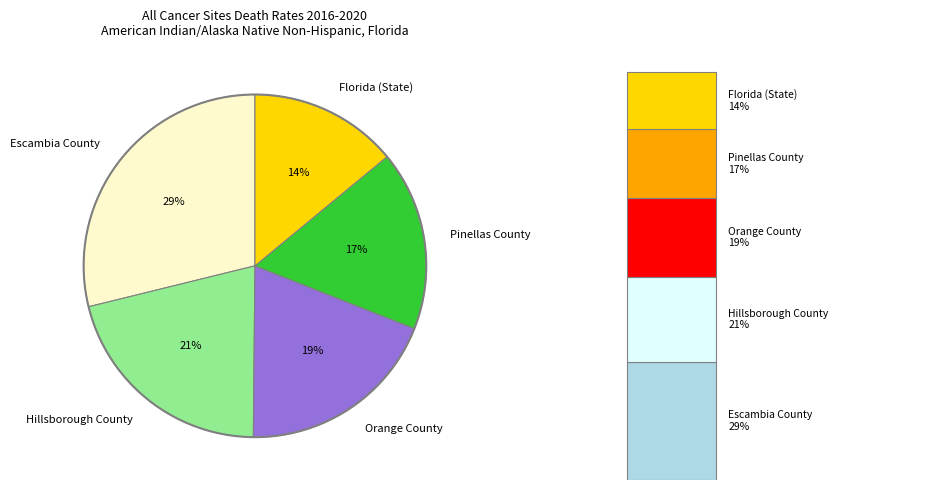

Is there any slice that represents more than half of the pie?

No